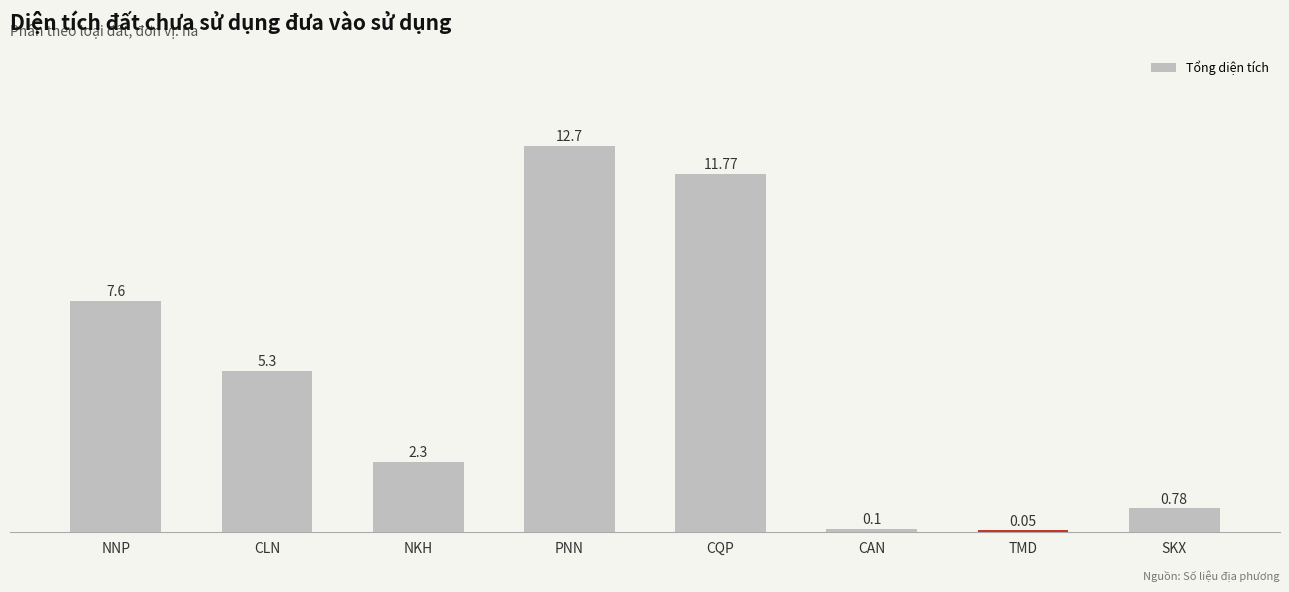

What position from the right is TMD?

2